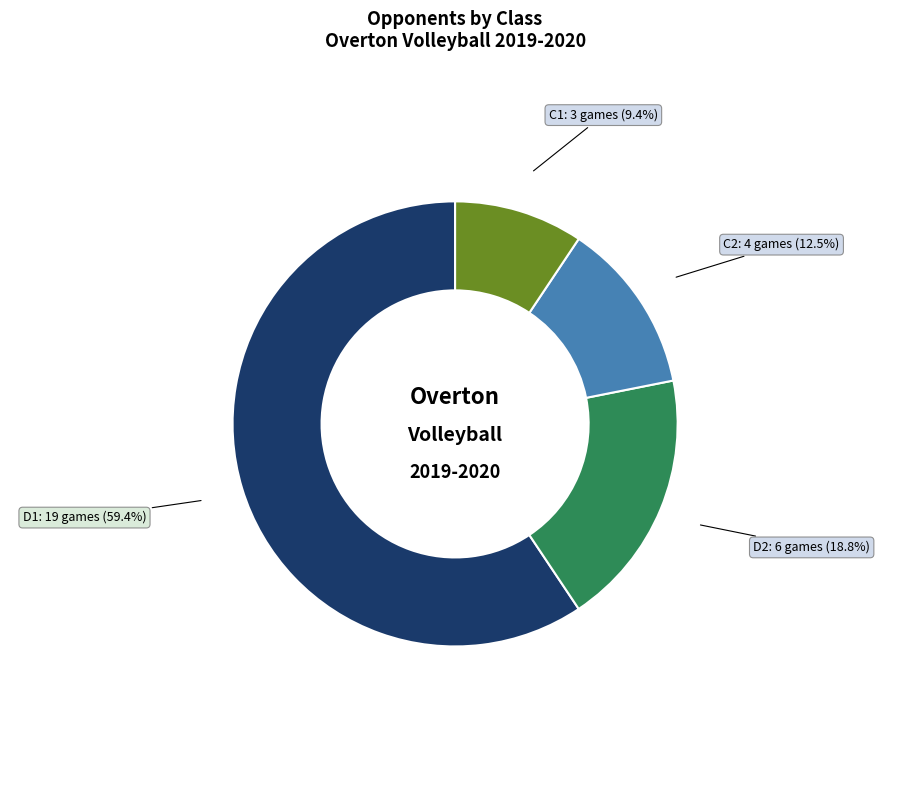

Does D1 represent more than half of the total?

Yes